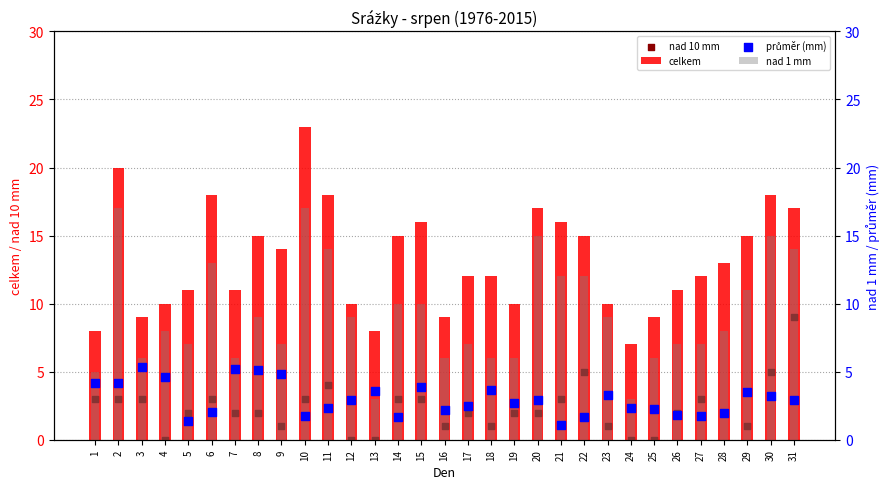

What is the total value across all series at 19?

20.7